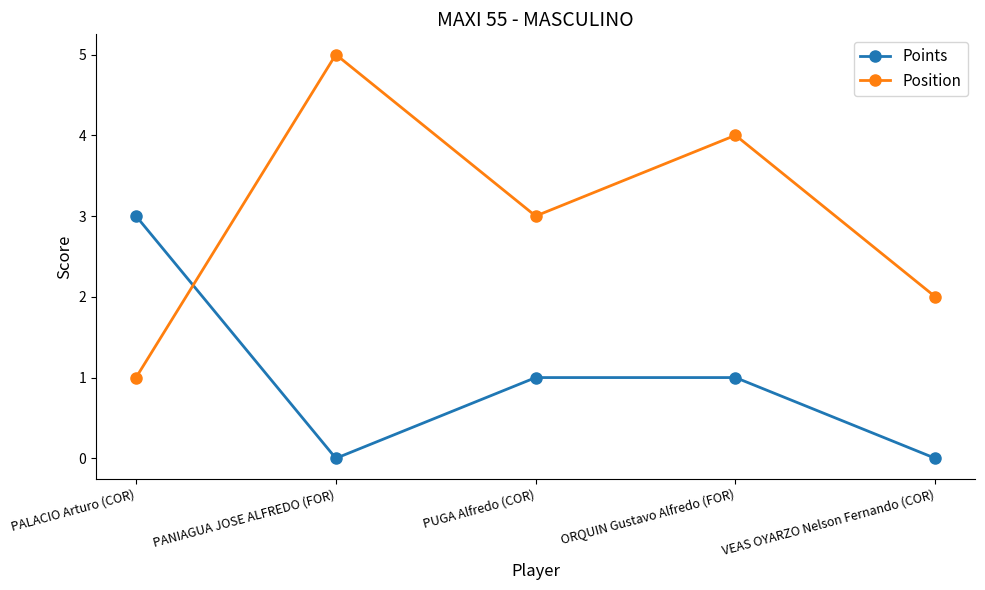

True or false: Position and Points cross at least once.

True